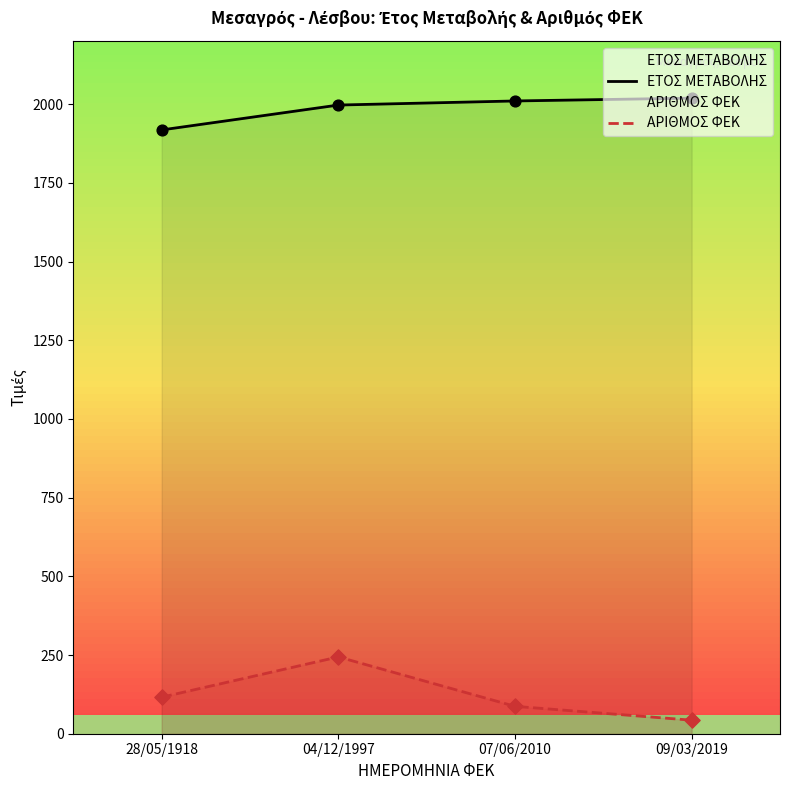

Which series reaches the minimum Y coordinate?

ΑΡΙΘΜΟΣ ΦΕΚ